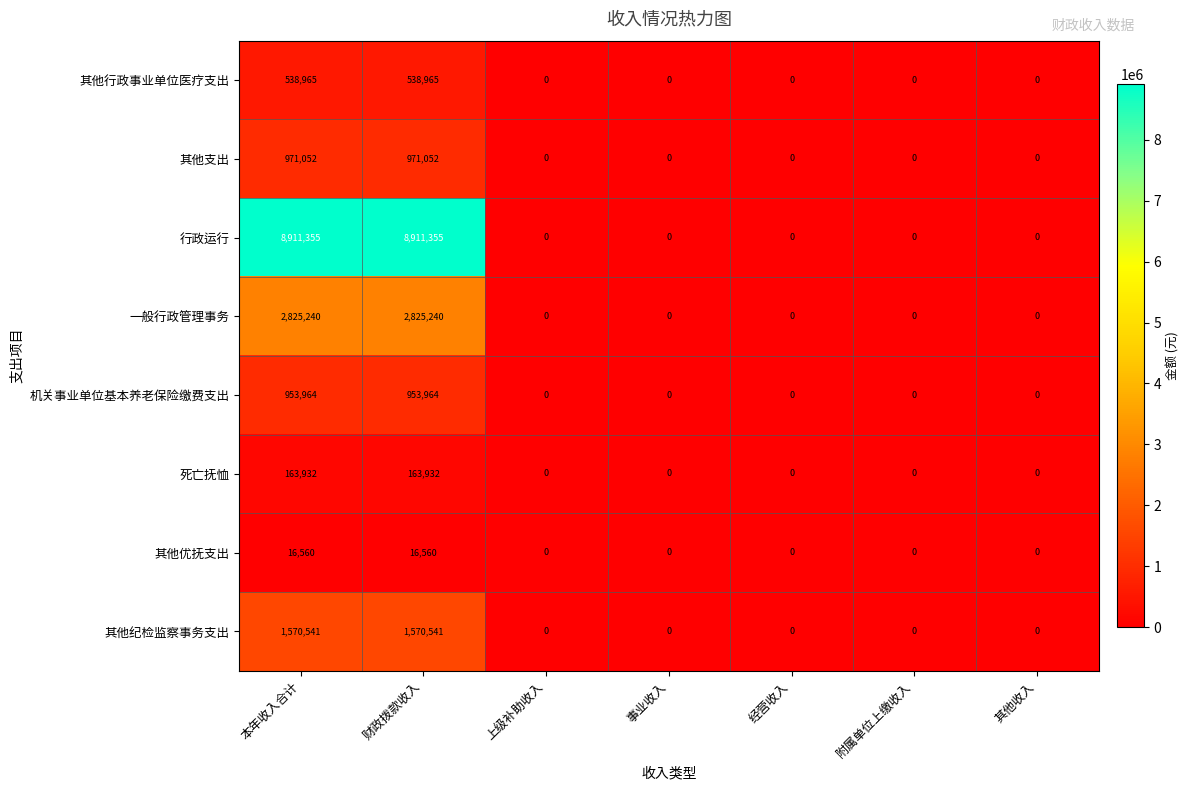

What is the difference between the second highest and minimum values in the 行政运行 series?

8911355